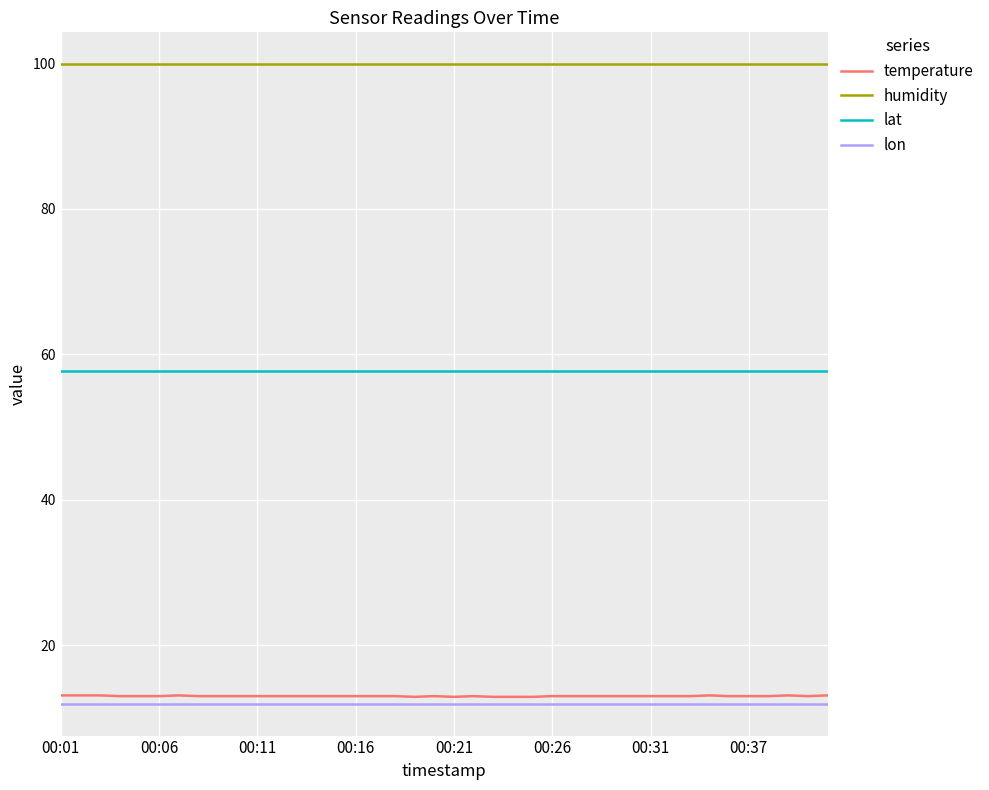

True or false: lat and humidity intersect in this chart.

False